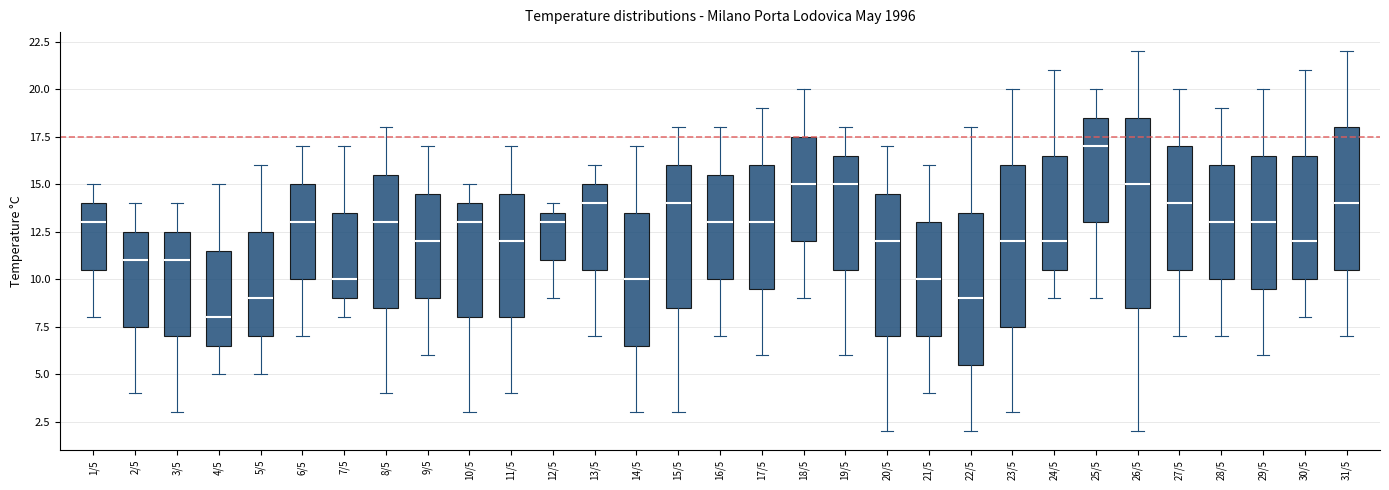

Reading left to right, transcribe this box plot: for each box, give where its median line is, the range the box spans, and where its two whiskers end, as read against the y-axis. The values are not printed on the chart, so give them approximately, as read against the axis.

1/5: median 13.0, box 10.5 to 14.0, whiskers 8.0 to 15.0
2/5: median 11.0, box 7.5 to 12.5, whiskers 4.0 to 14.0
3/5: median 11.0, box 7.0 to 12.5, whiskers 3.0 to 14.0
4/5: median 8.0, box 6.5 to 11.5, whiskers 5.0 to 15.0
5/5: median 9.0, box 7.0 to 12.5, whiskers 5.0 to 16.0
6/5: median 13.0, box 10.0 to 15.0, whiskers 7.0 to 17.0
7/5: median 10.0, box 9.0 to 13.5, whiskers 8.0 to 17.0
8/5: median 13.0, box 8.5 to 15.5, whiskers 4.0 to 18.0
9/5: median 12.0, box 9.0 to 14.5, whiskers 6.0 to 17.0
10/5: median 13.0, box 8.0 to 14.0, whiskers 3.0 to 15.0
11/5: median 12.0, box 8.0 to 14.5, whiskers 4.0 to 17.0
12/5: median 13.0, box 11.0 to 13.5, whiskers 9.0 to 14.0
13/5: median 14.0, box 10.5 to 15.0, whiskers 7.0 to 16.0
14/5: median 10.0, box 6.5 to 13.5, whiskers 3.0 to 17.0
15/5: median 14.0, box 8.5 to 16.0, whiskers 3.0 to 18.0
16/5: median 13.0, box 10.0 to 15.5, whiskers 7.0 to 18.0
17/5: median 13.0, box 9.5 to 16.0, whiskers 6.0 to 19.0
18/5: median 15.0, box 12.0 to 17.5, whiskers 9.0 to 20.0
19/5: median 15.0, box 10.5 to 16.5, whiskers 6.0 to 18.0
20/5: median 12.0, box 7.0 to 14.5, whiskers 2.0 to 17.0
21/5: median 10.0, box 7.0 to 13.0, whiskers 4.0 to 16.0
22/5: median 9.0, box 5.5 to 13.5, whiskers 2.0 to 18.0
23/5: median 12.0, box 7.5 to 16.0, whiskers 3.0 to 20.0
24/5: median 12.0, box 10.5 to 16.5, whiskers 9.0 to 21.0
25/5: median 17.0, box 13.0 to 18.5, whiskers 9.0 to 20.0
26/5: median 15.0, box 8.5 to 18.5, whiskers 2.0 to 22.0
27/5: median 14.0, box 10.5 to 17.0, whiskers 7.0 to 20.0
28/5: median 13.0, box 10.0 to 16.0, whiskers 7.0 to 19.0
29/5: median 13.0, box 9.5 to 16.5, whiskers 6.0 to 20.0
30/5: median 12.0, box 10.0 to 16.5, whiskers 8.0 to 21.0
31/5: median 14.0, box 10.5 to 18.0, whiskers 7.0 to 22.0